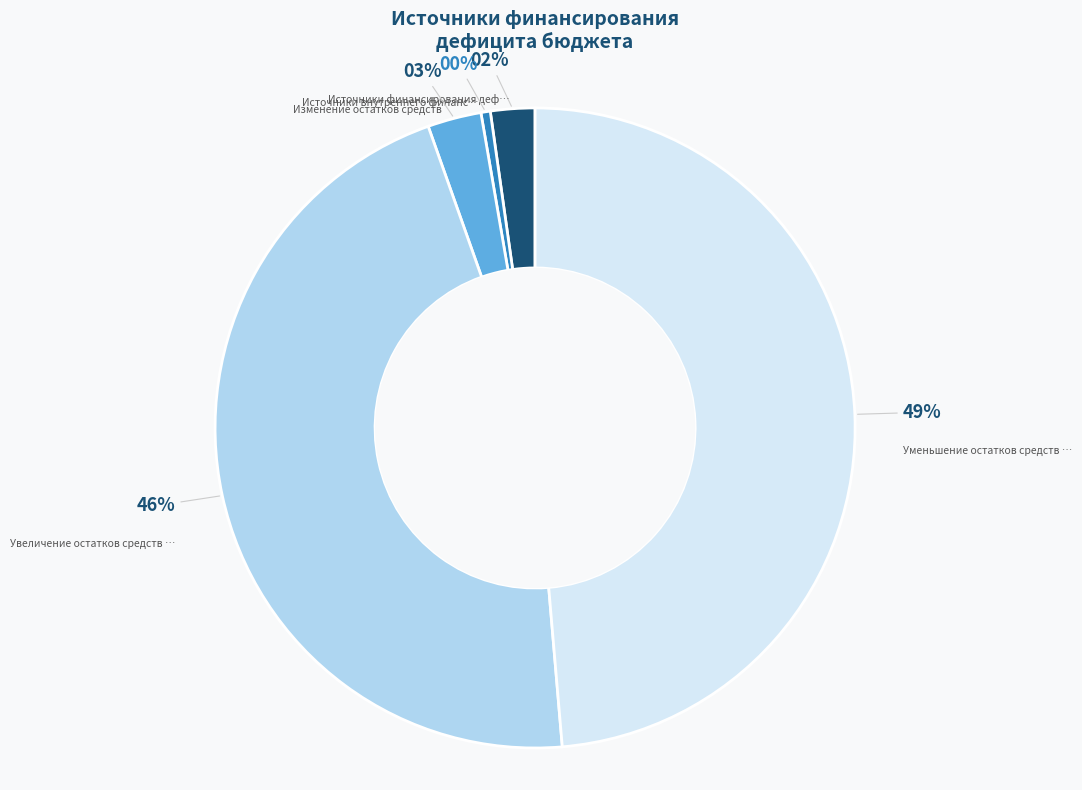

To the nearest percent, what is the average slice percentage?

20%